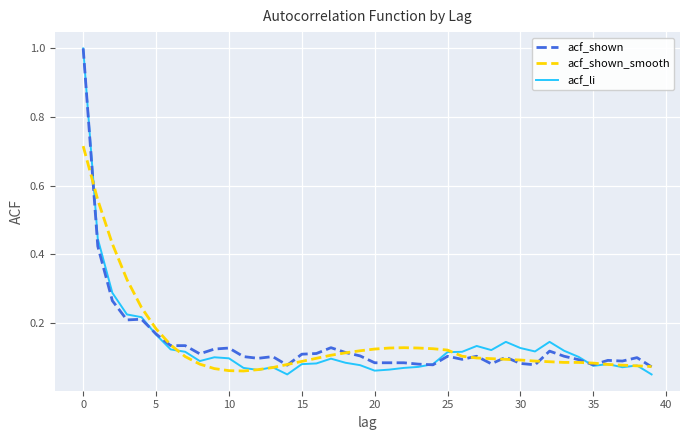

What is the maximum value for acf_li?

1.0